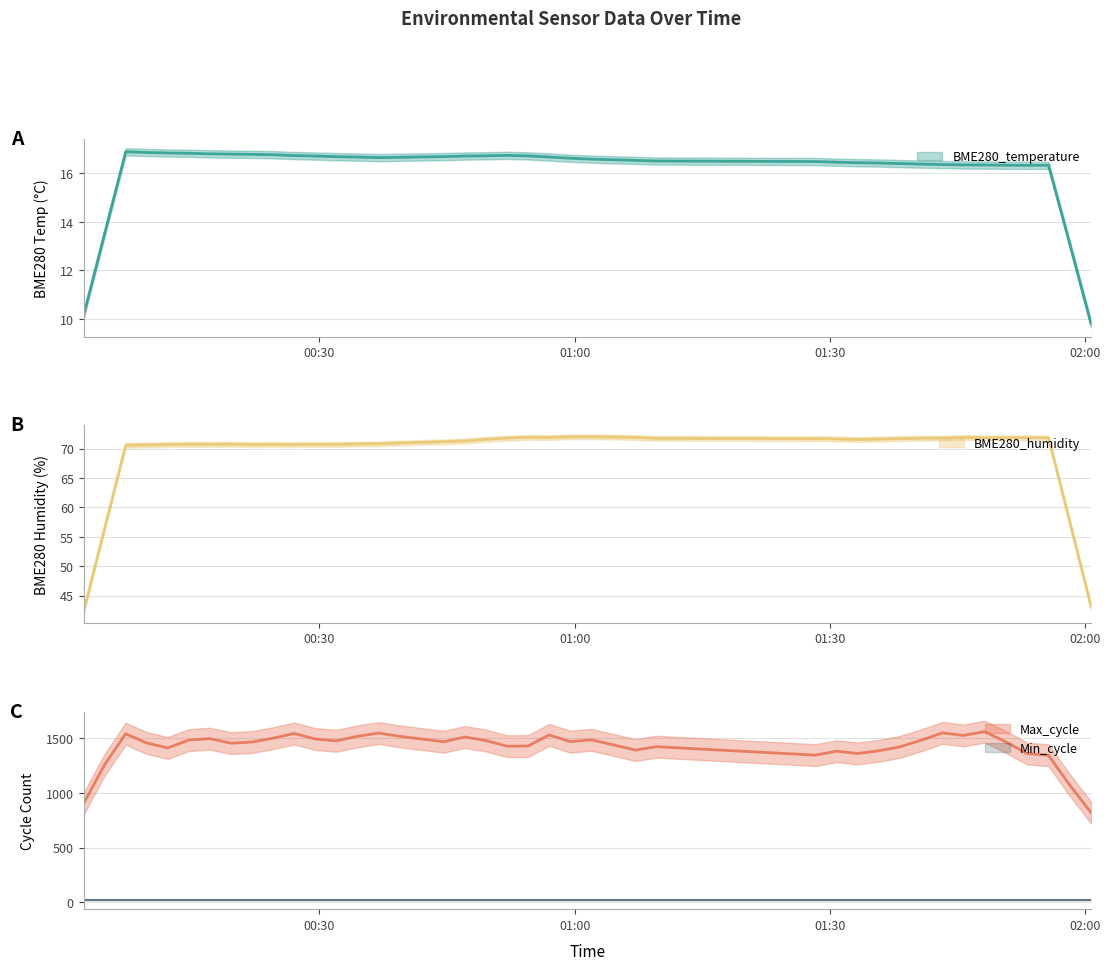

What is the sum of all BME280_temperature values?

664.0